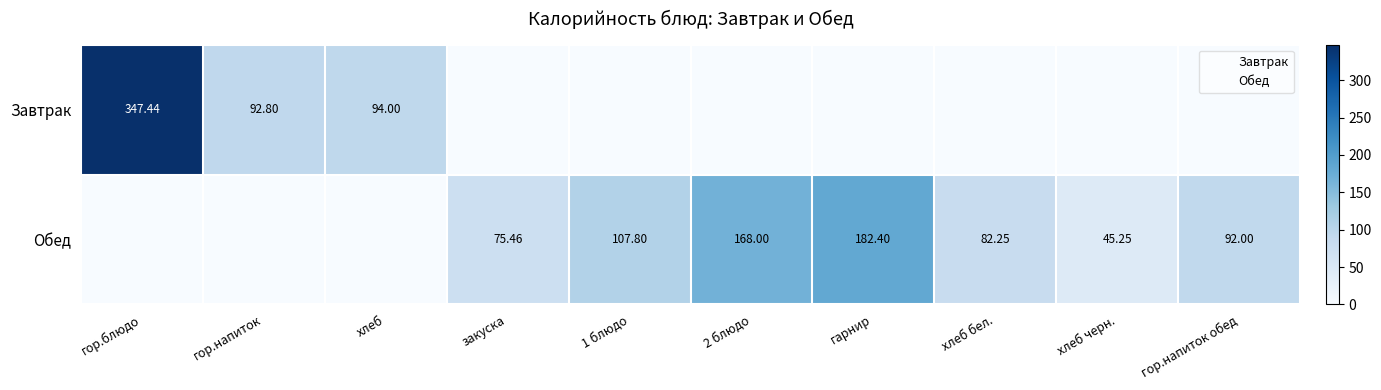

Between гор.напиток обед and хлеб черн., which is larger?

гор.напиток обед